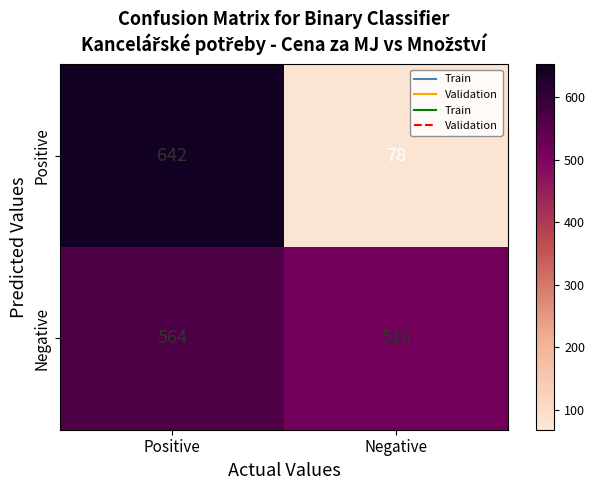

What is the minimum value for Positive?

78